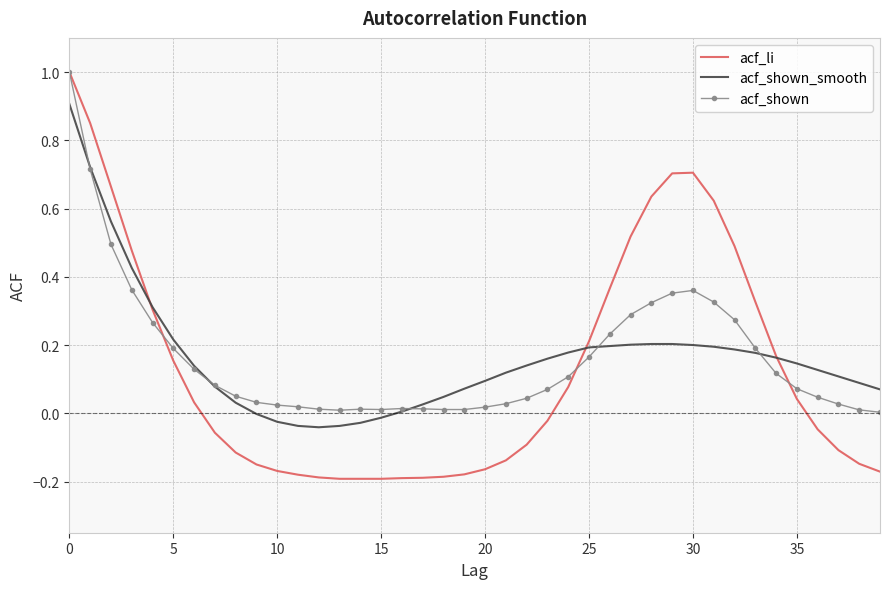

What is the greatest value displayed?

1.0